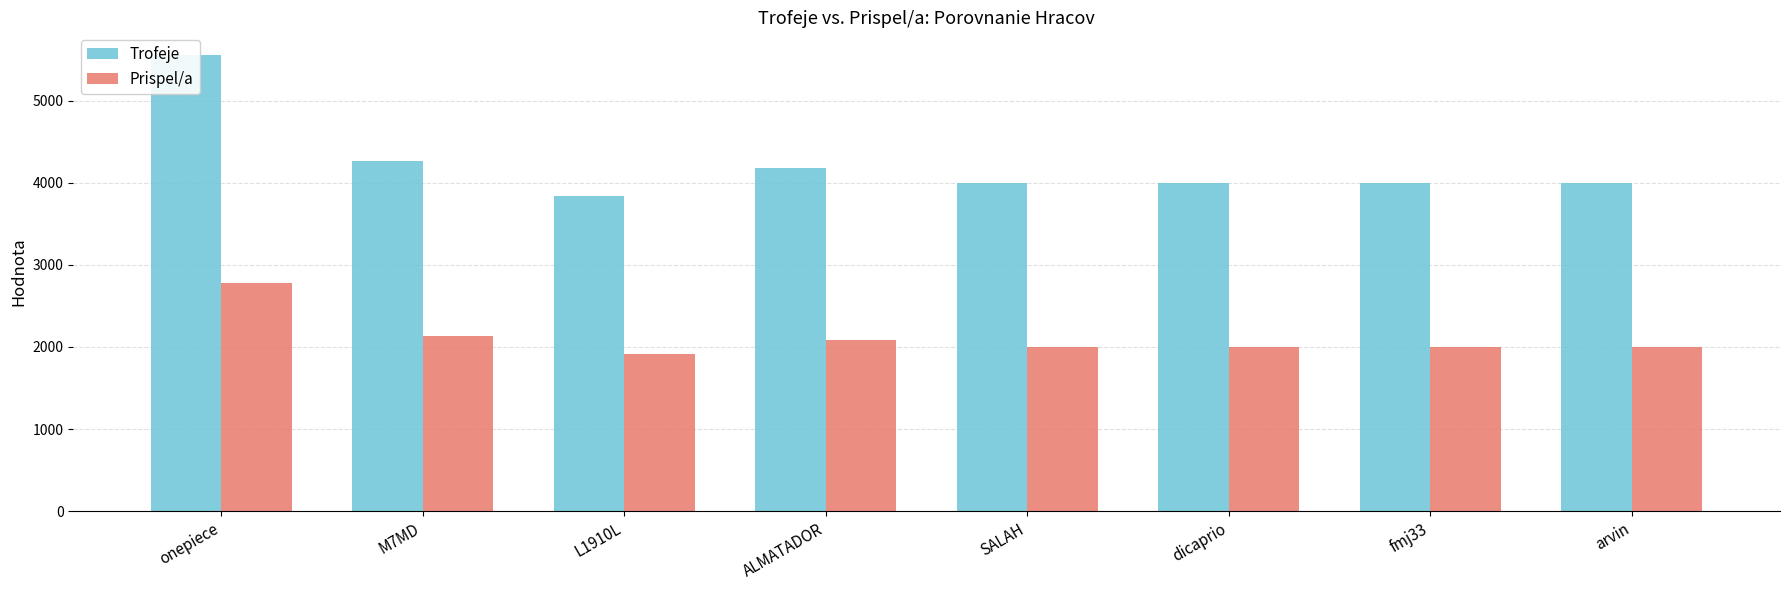

The Trofeje series shows 1184 at SALAH. True or false?

False